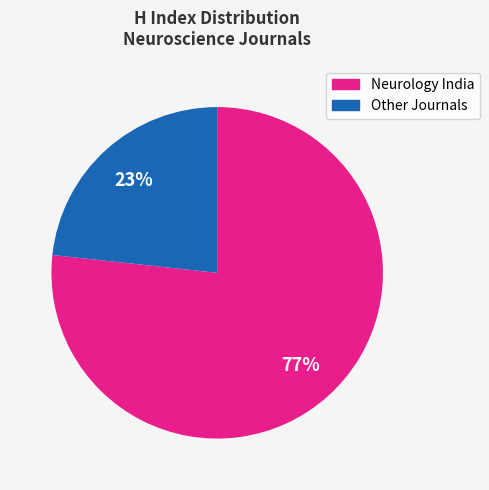

To the nearest percent, what is the average slice percentage?

50%